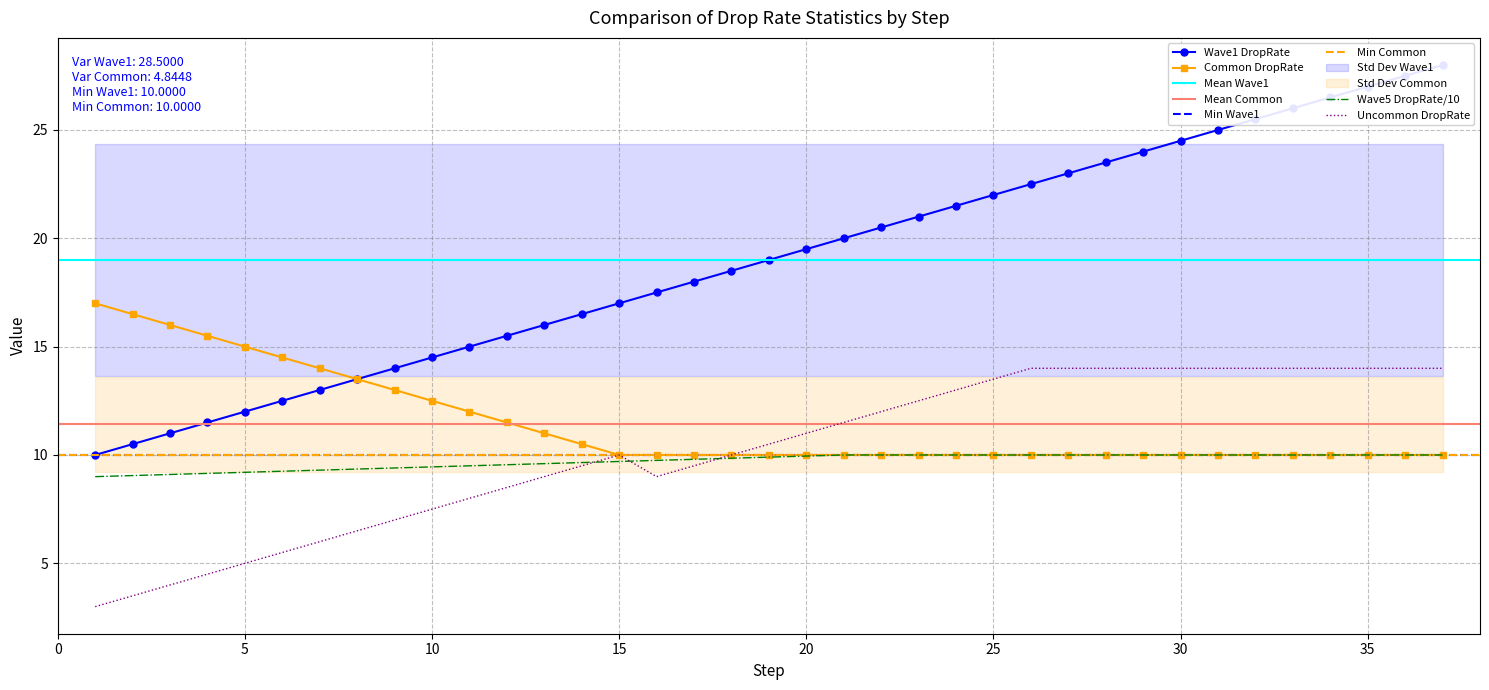

Is it true that Common DropRate equals 25.6 at 5?

False